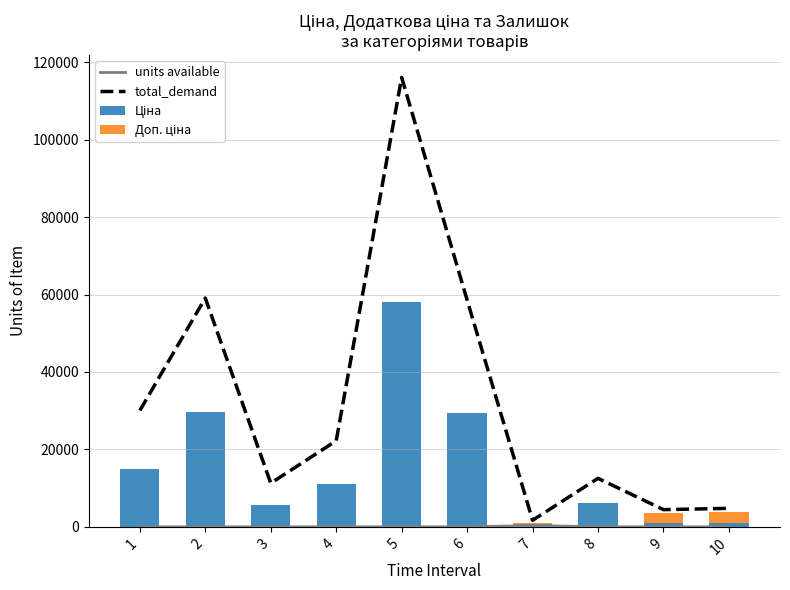

Is the value of Доп. ціна at 6 greater than the value of Ціна at 10?

No